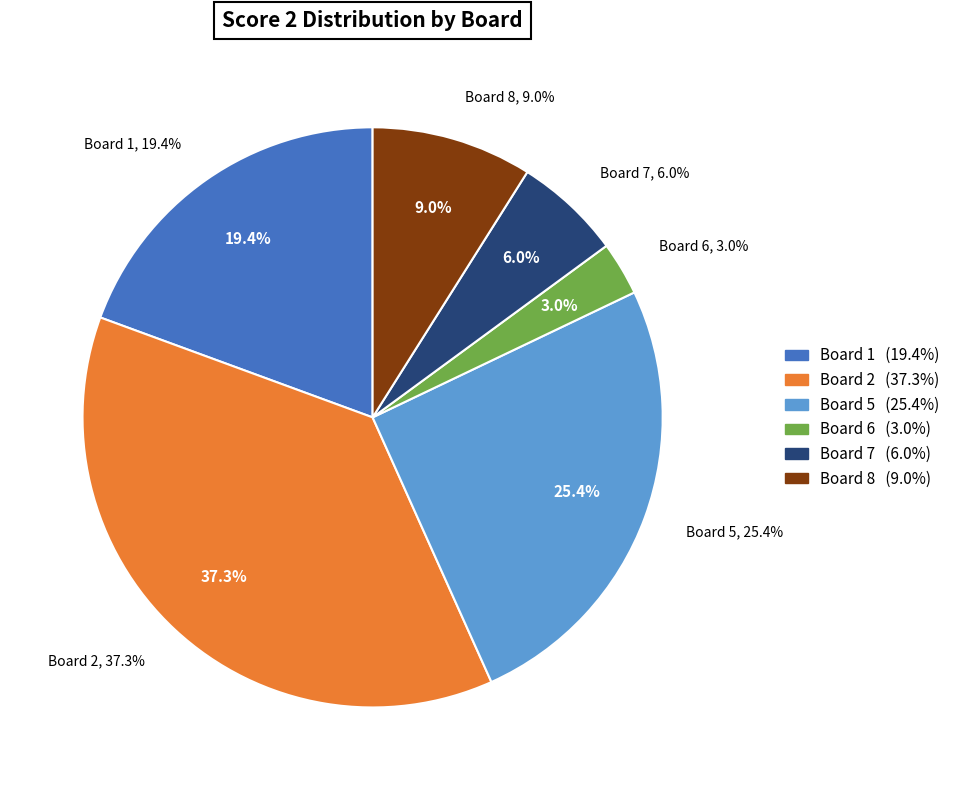

True or false: Board 6 accounts for 3% of the total.

True